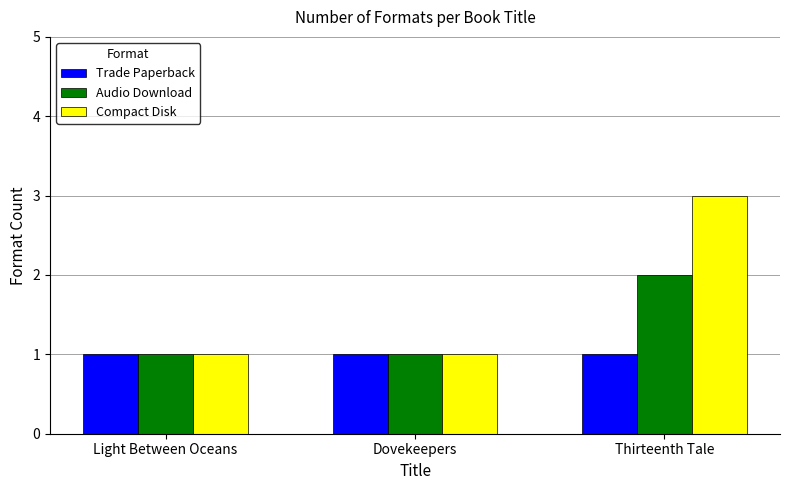

Rank the series by their maximum value, from lowest to highest.

Trade Paperback, Audio Download, Compact Disk